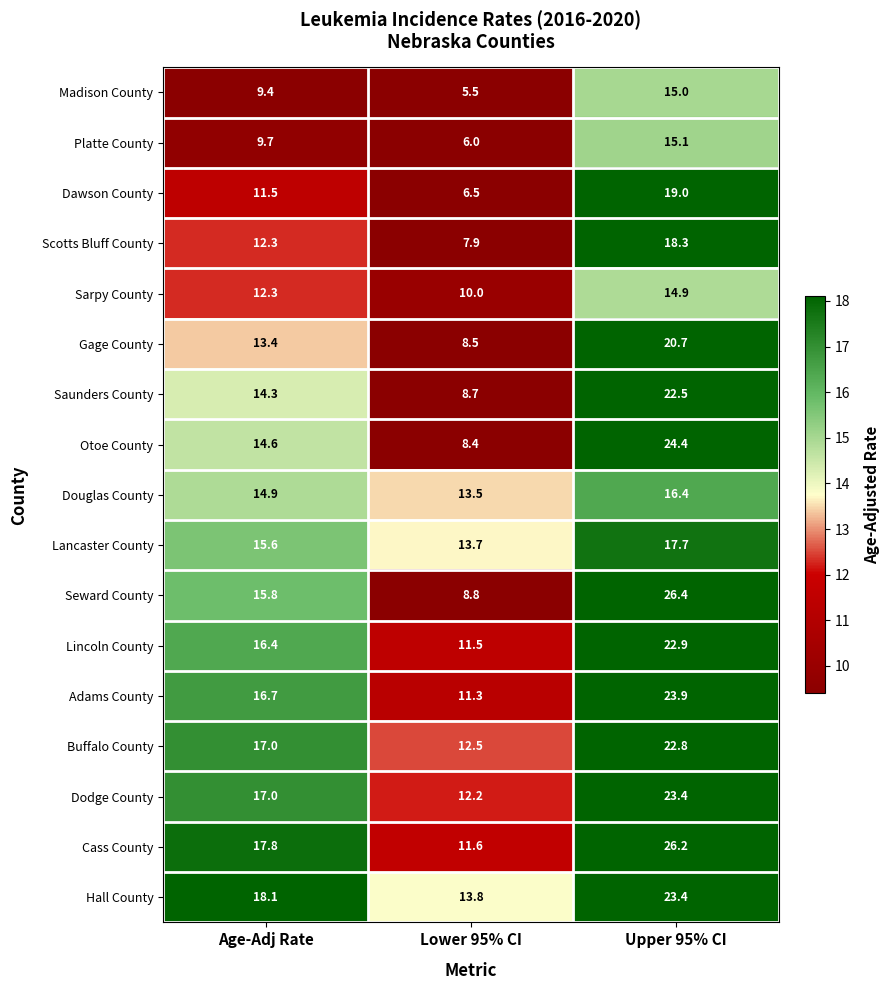

What is the difference between the maximum and minimum values in the Madison County series?

9.5